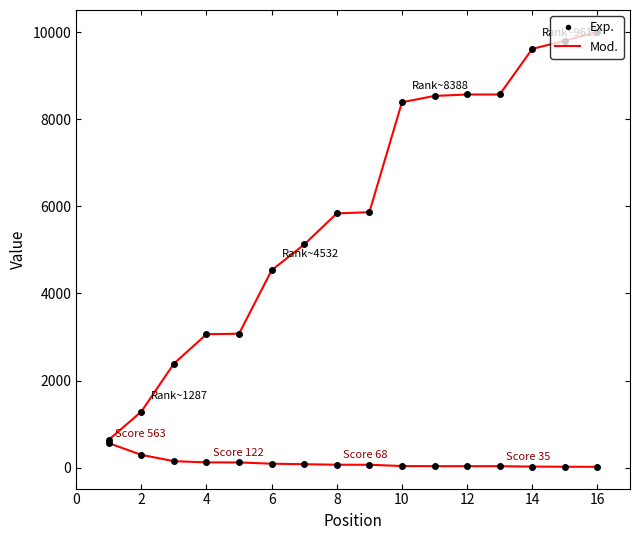

Is it true that Global Score equals 45 at 8?

False